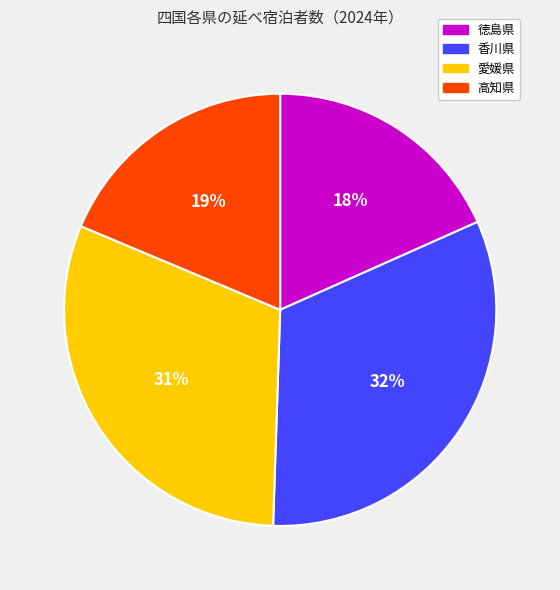

The 徳島県 slice represents 11% of the pie. True or false?

False